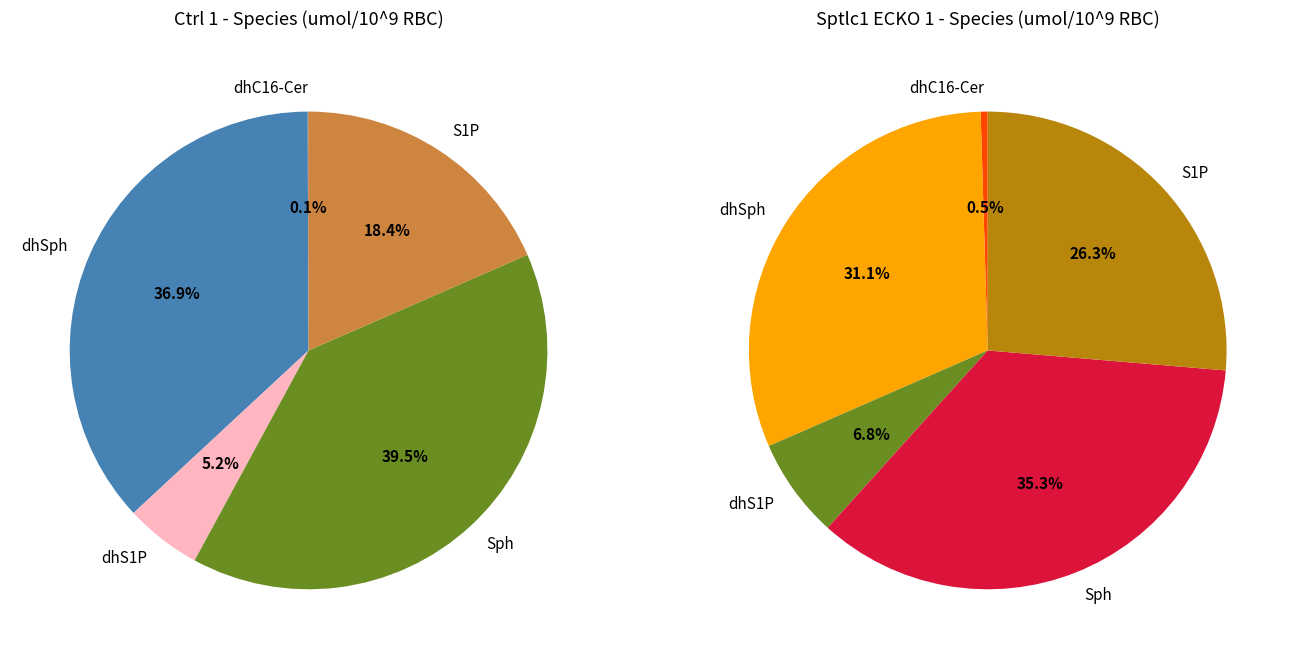

Combined, do dhC16-Cer and dhSph account for over 50%?

No